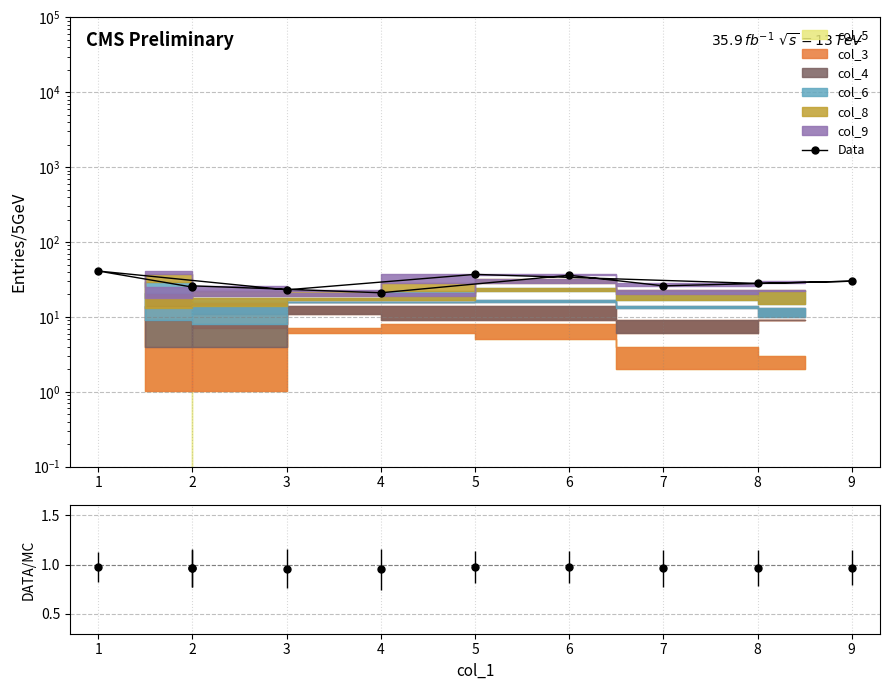

What is the sum of all values?

293.1